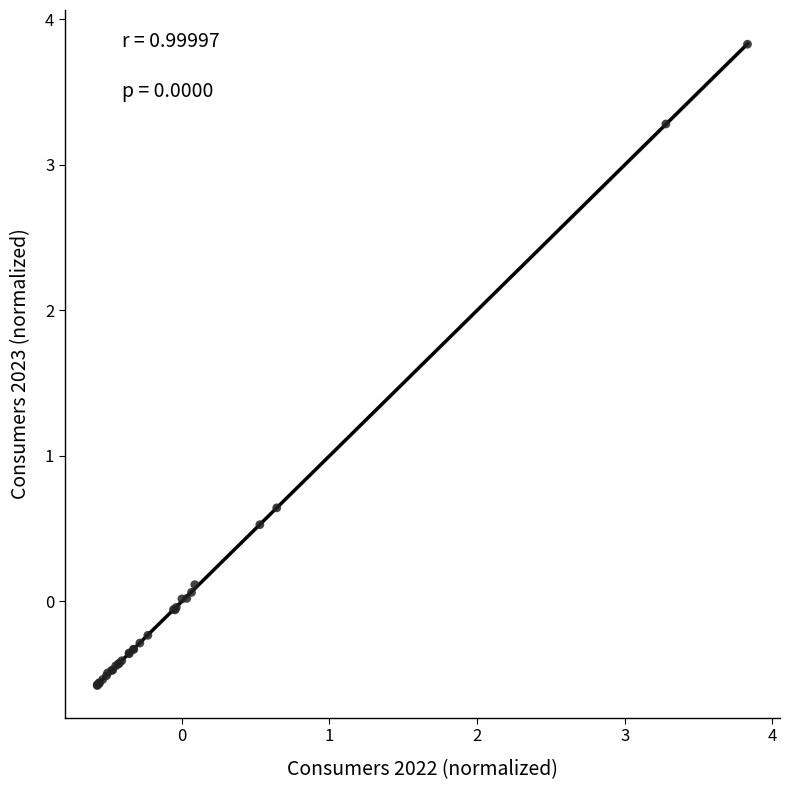

What Y value in the scatter plot is closest to 1?

0.6